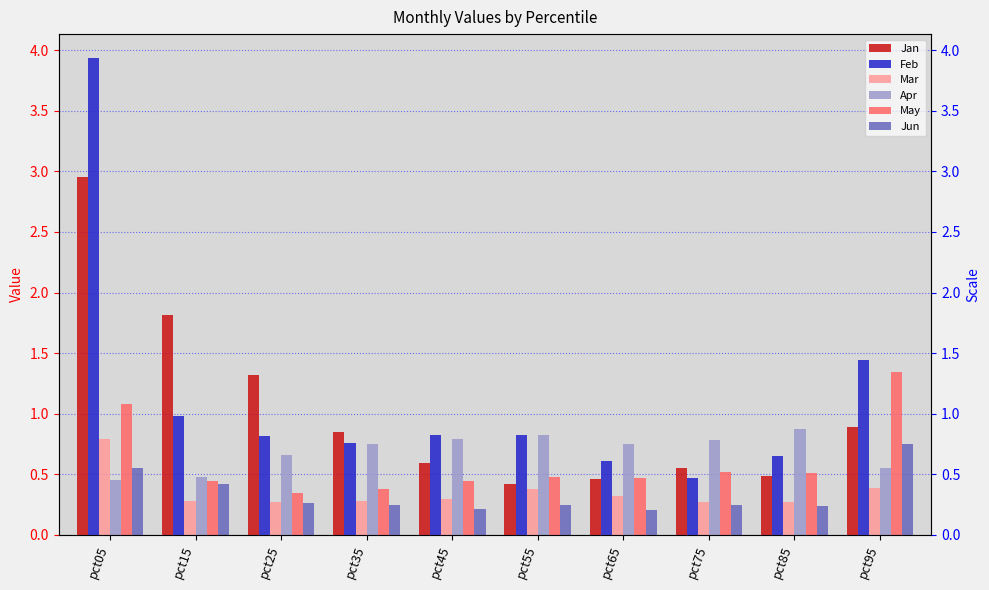

Which series has the largest total across all categories?

Feb